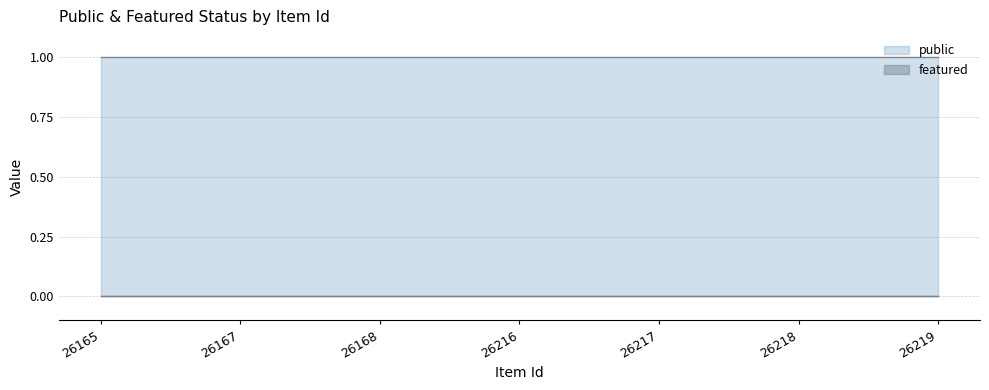

List the series in order of their overall mean, lowest first.

featured, public